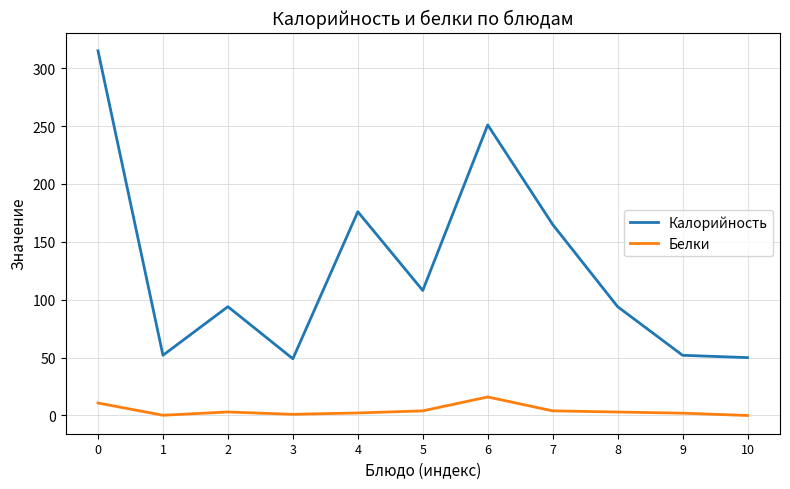

True or false: Калорийность has a value of 61.4 at 4.

False